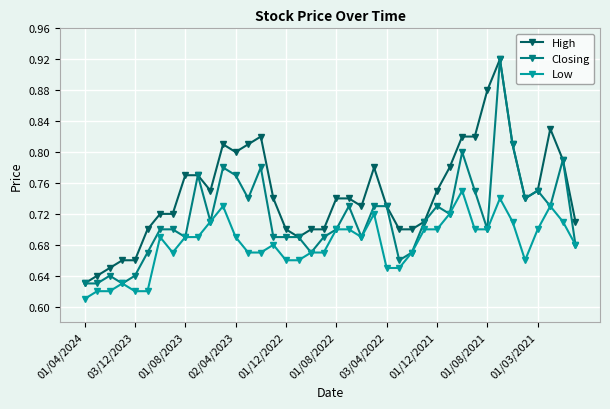

True or false: High and Low cross at least once.

False